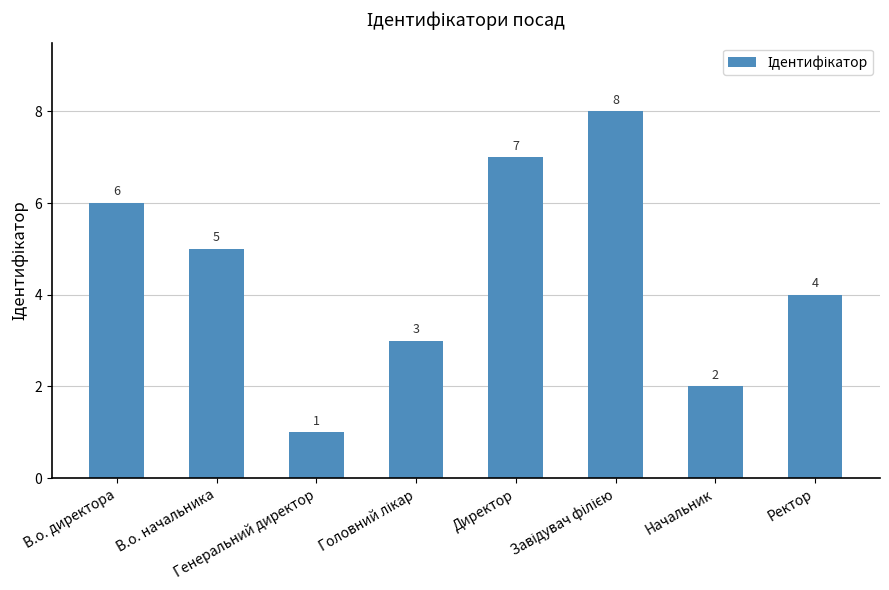

How many data points are less than 5?

4